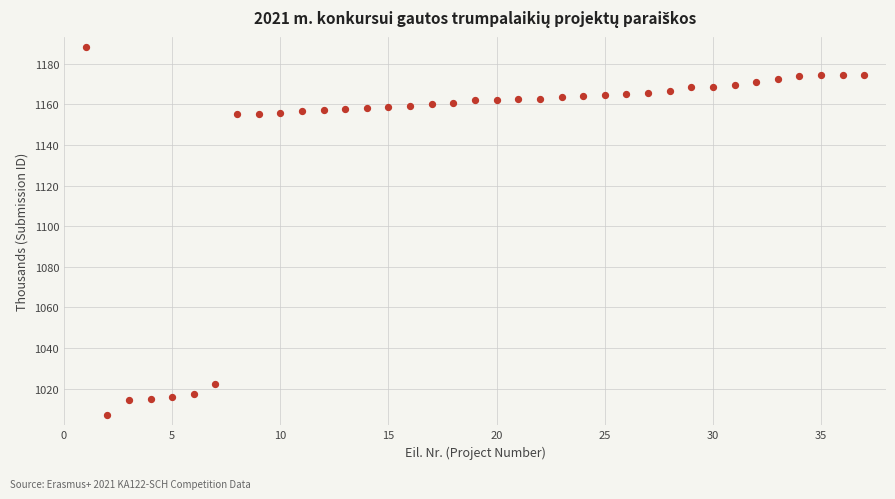

What is the range of Y values (max minus min)?

181.2